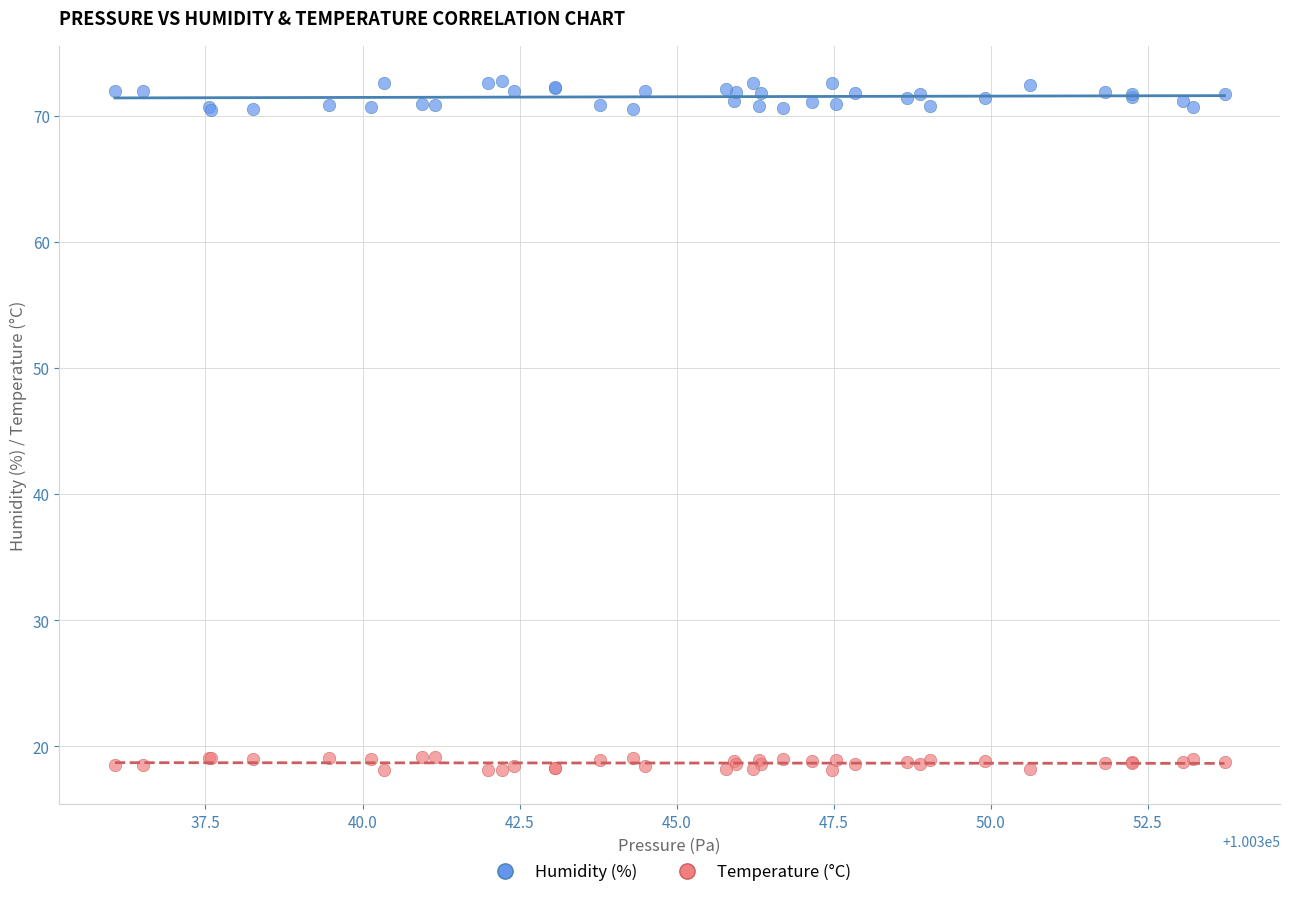

Which series reaches the minimum Y coordinate?

Temperature (°C)